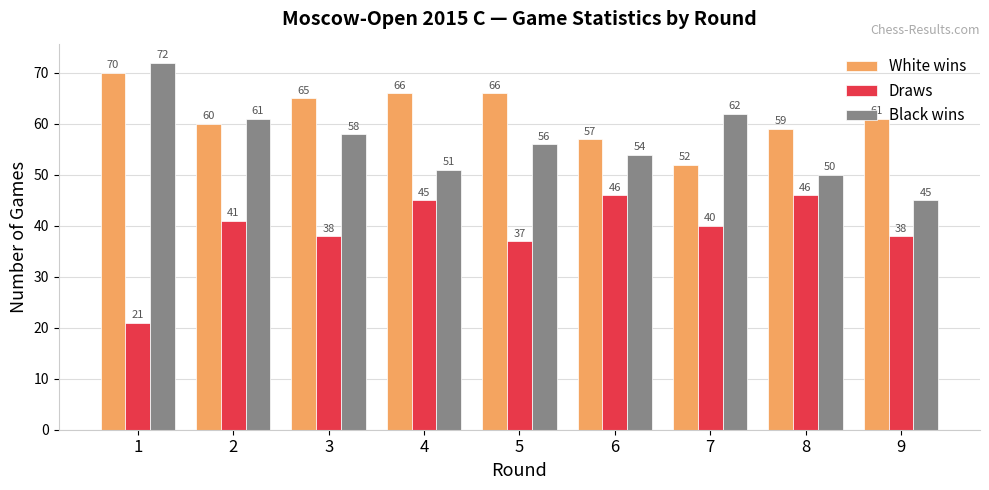

Where is Draws nearest to the value 33?

5